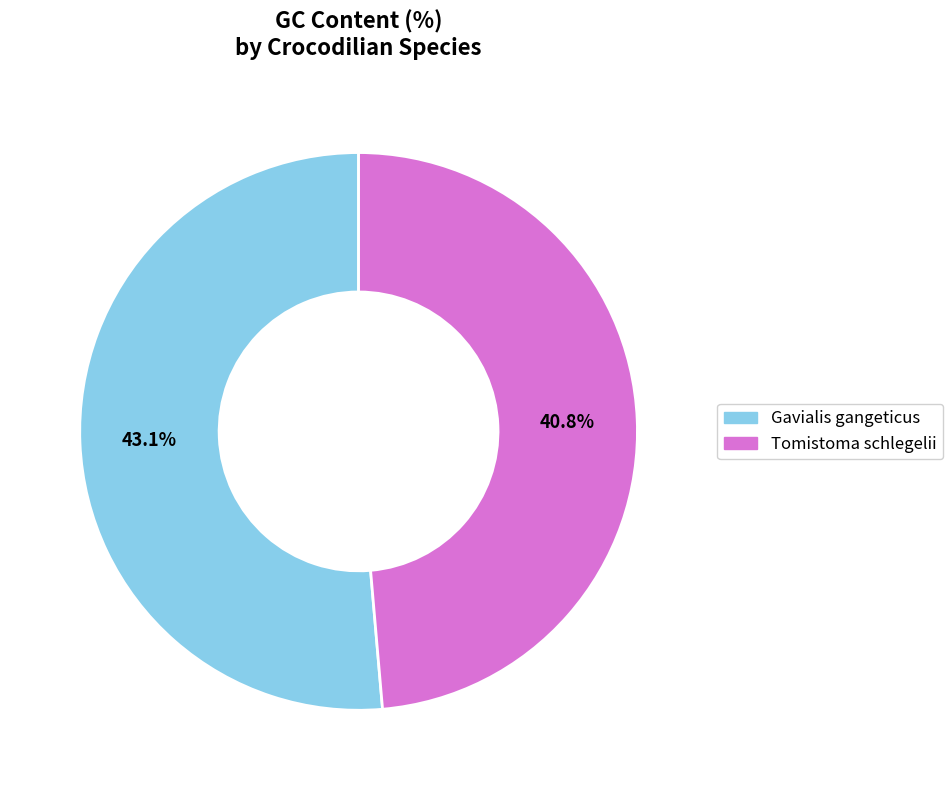

To the nearest percent, what is the average slice percentage?

50%